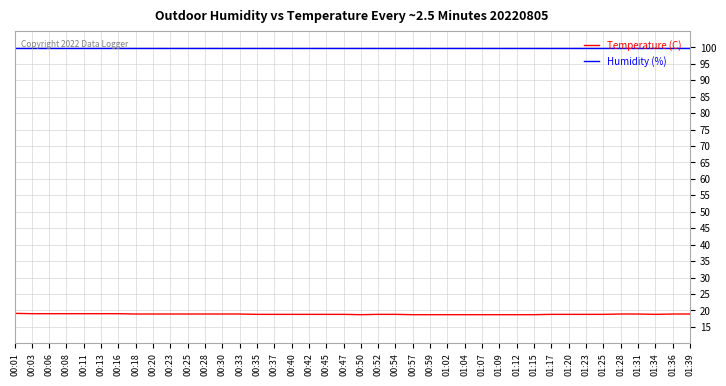

What is the spread (max minus min) of values at 00:08?

80.9